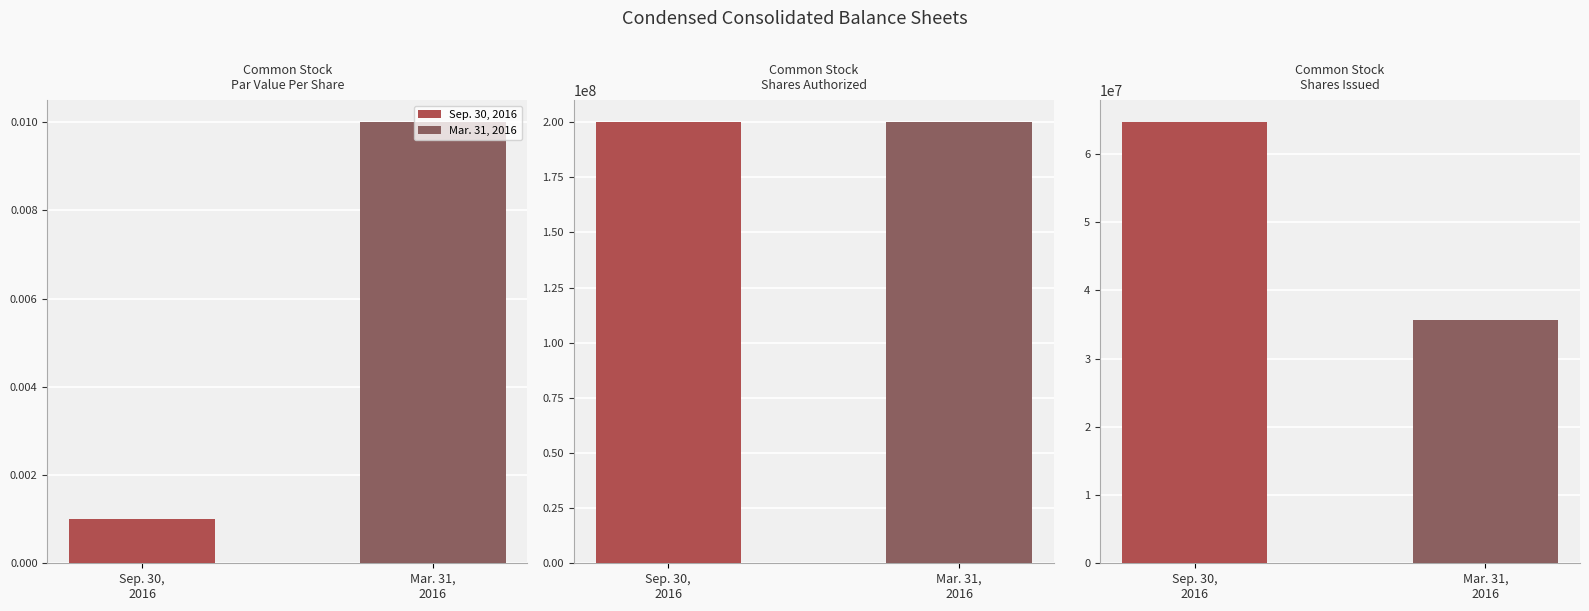

What is the average value of the Sep. 30, 2016 series?

88226599.3